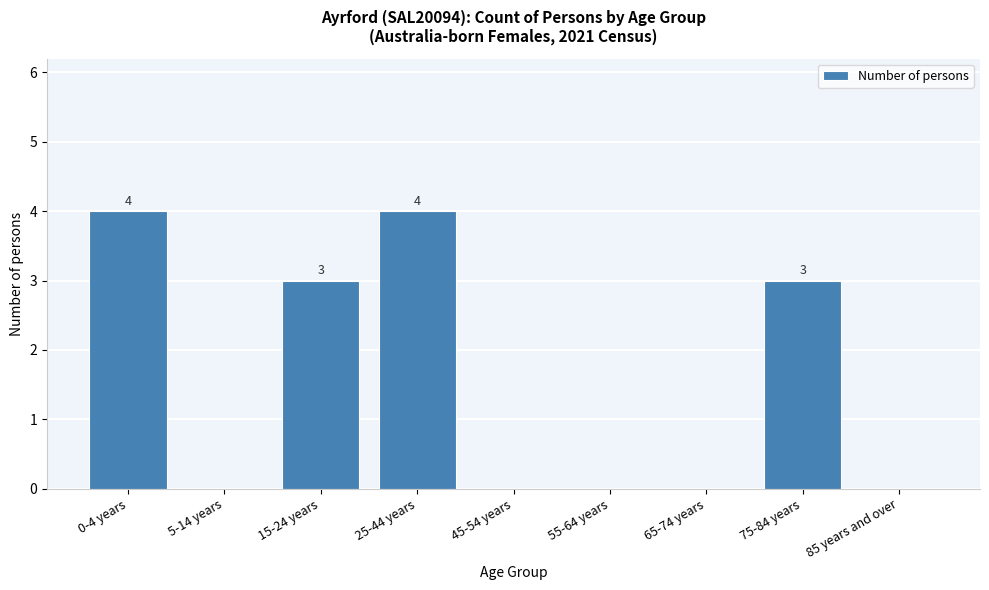

Reading left to right, list all the values displayed in this chart.

0-4 years=4	5-14 years=0	15-24 years=3	25-44 years=4	45-54 years=0	55-64 years=0	65-74 years=0	75-84 years=3	85 years and over=0